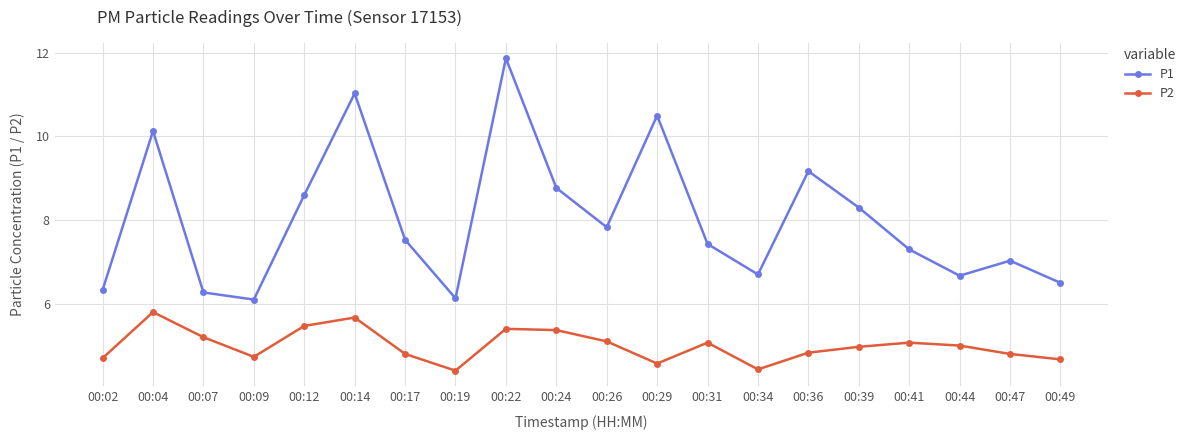

Reading left to right, list all the values displayed in this chart.

P1: 00:02=6.3	00:04=10.1	00:07=6.3	00:09=6.1	00:12=8.6	00:14=11.0	00:17=7.5	00:19=6.1	00:22=11.9	00:24=8.8	00:26=7.8	00:29=10.5	00:31=7.4	00:34=6.7	00:36=9.2	00:39=8.3	00:41=7.3	00:44=6.7	00:47=7.0	00:49=6.5
P2: 00:02=4.7	00:04=5.8	00:07=5.2	00:09=4.7	00:12=5.5	00:14=5.7	00:17=4.8	00:19=4.4	00:22=5.4	00:24=5.4	00:26=5.1	00:29=4.6	00:31=5.1	00:34=4.4	00:36=4.8	00:39=5.0	00:41=5.1	00:44=5.0	00:47=4.8	00:49=4.7